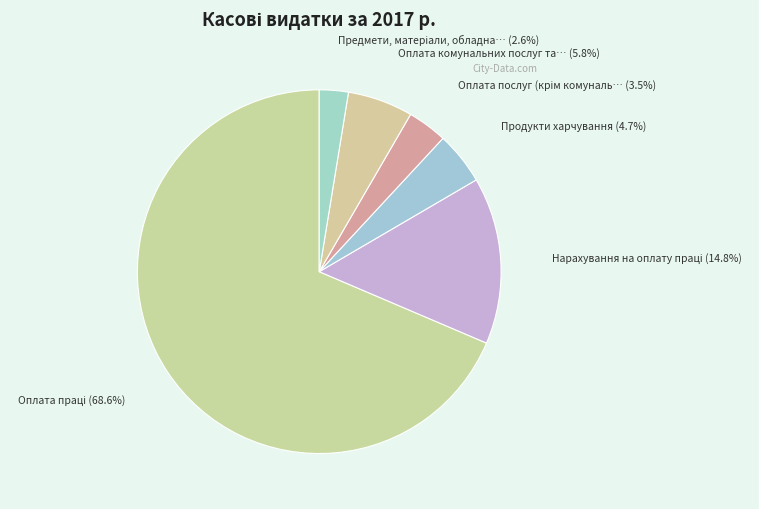

Rank the categories by value from highest to lowest.

Оплата праці, Нарахування на оплату праці, Оплата комунальних послуг та енергоносіїв, Продукти харчування, Оплата послуг (крім комунальних), Предмети, матеріали, обладнання та інвентар